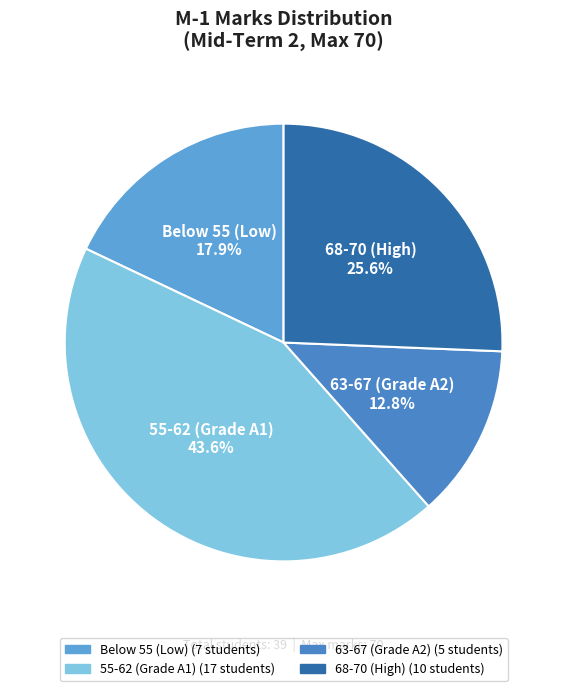

Which slice is the smallest?

63-67 (Grade A2)